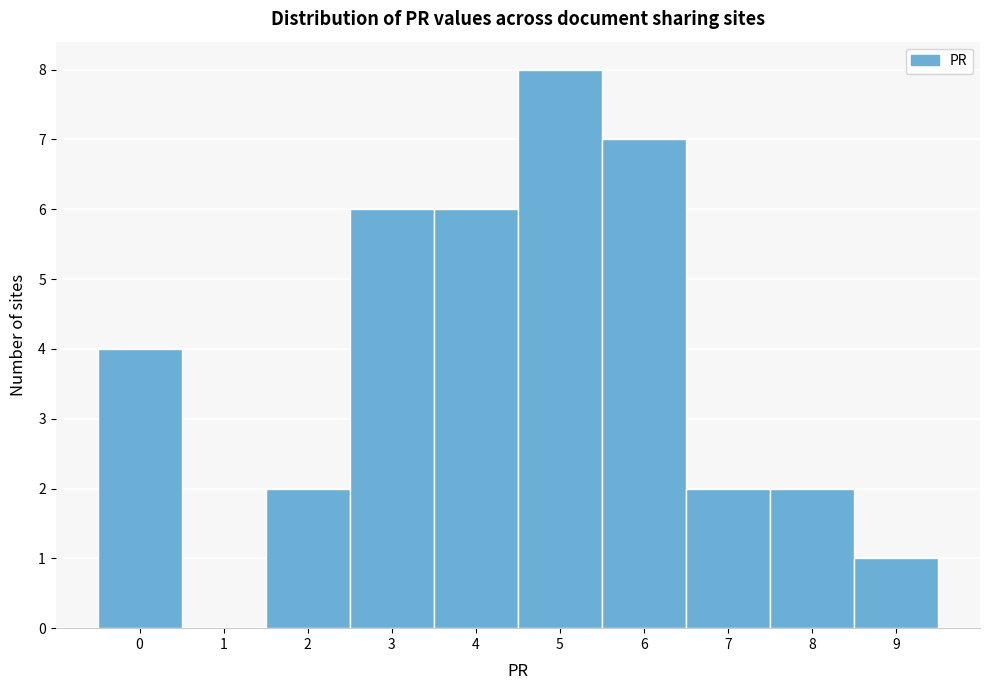

Reading left to right, transcribe this chart: for each bar, give the range it covers on the x-axis and its height. The values are not printed on the chart, so give them approximately, as read against the axis.

-0.5 to 0.5: 4
0.5 to 1.5: 0
1.5 to 2.5: 2
2.5 to 3.5: 6
3.5 to 4.5: 6
4.5 to 5.5: 8
5.5 to 6.5: 7
6.5 to 7.5: 2
7.5 to 8.5: 2
8.5 to 9.5: 1